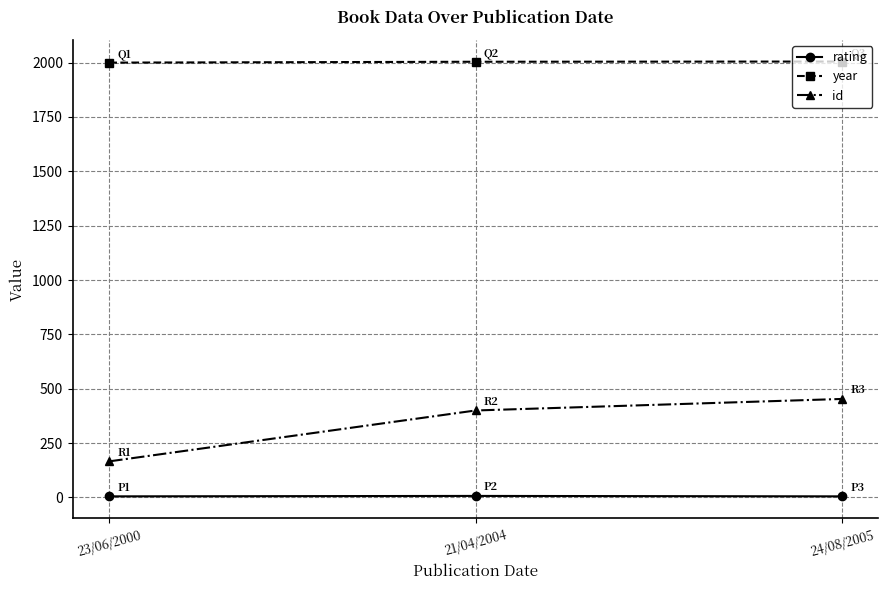

Between 23/06/2000 and 24/08/2005, which series saw the biggest shift?

id